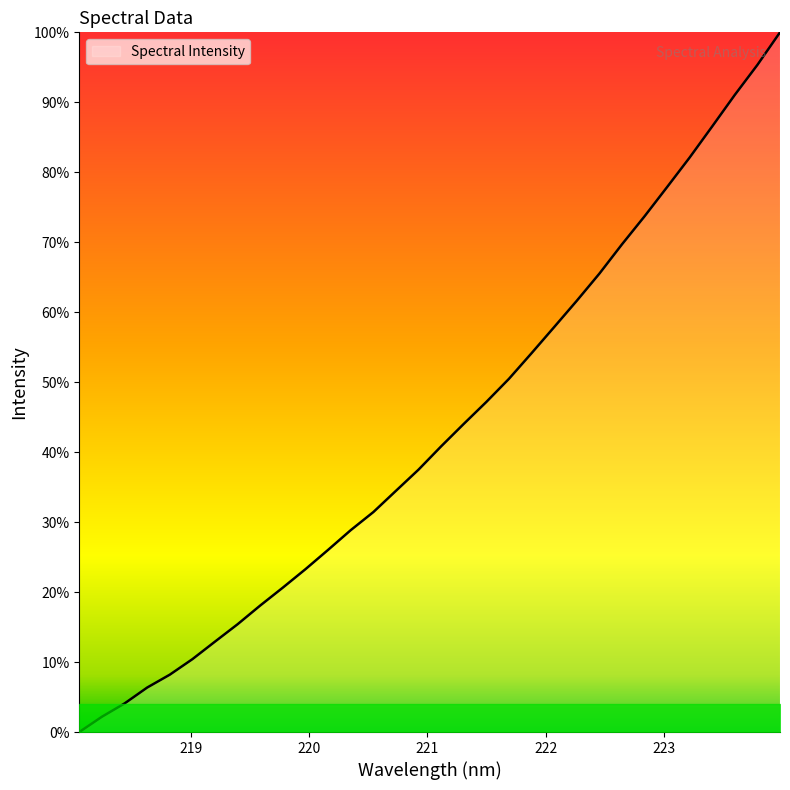

Is this an area chart (filled region under the line)?

Yes